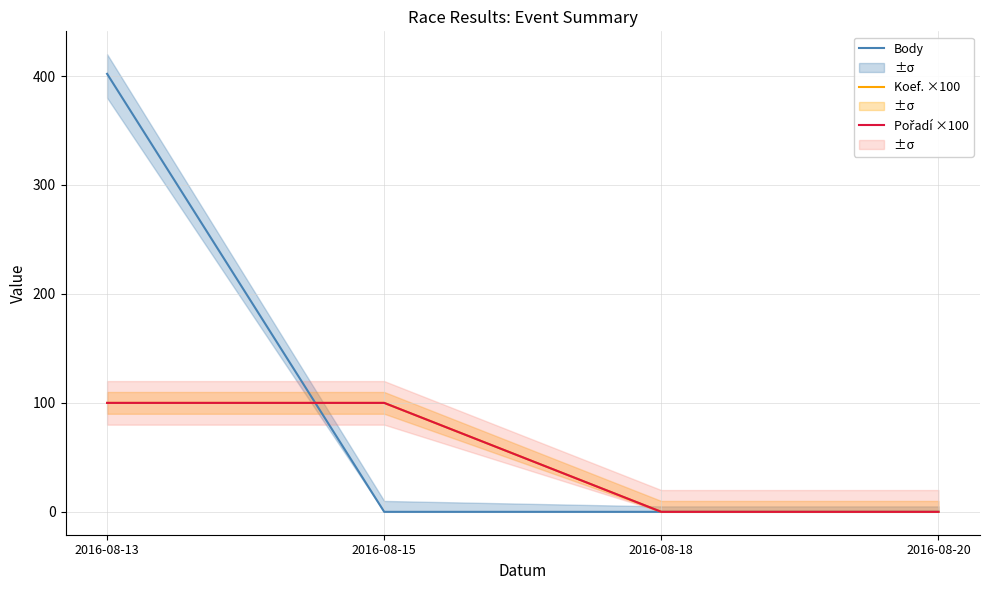

True or false: Body has more than 2 points higher than both neighbors.

False